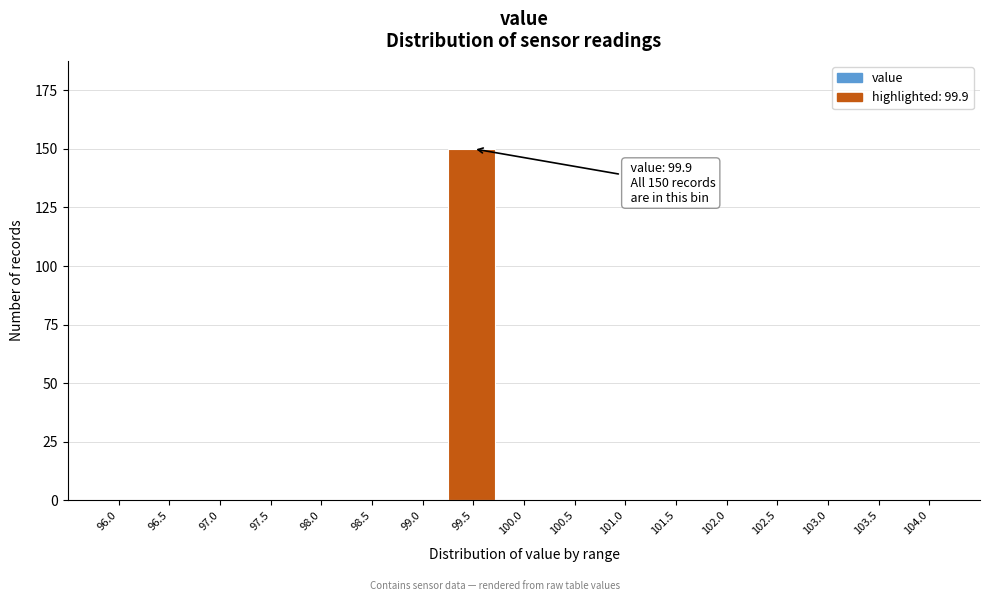

Reading left to right, list all the values displayed in this chart.

96.0=0	96.5=0	97.0=0	97.5=0	98.0=0	98.5=0	99.0=0	99.5=150	100.0=0	100.5=0	101.0=0	101.5=0	102.0=0	102.5=0	103.0=0	103.5=0	104.0=0